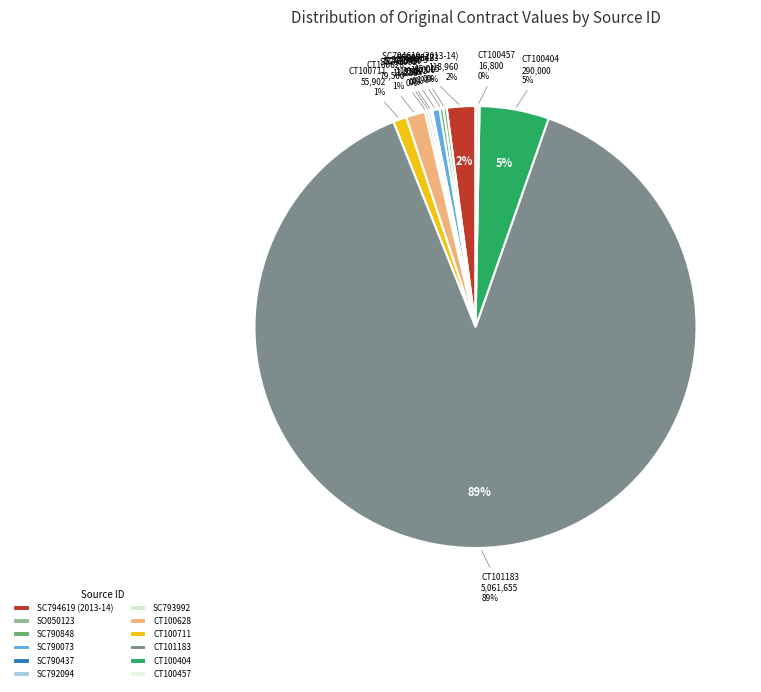

Does CT101183 represent more than half of the total?

Yes